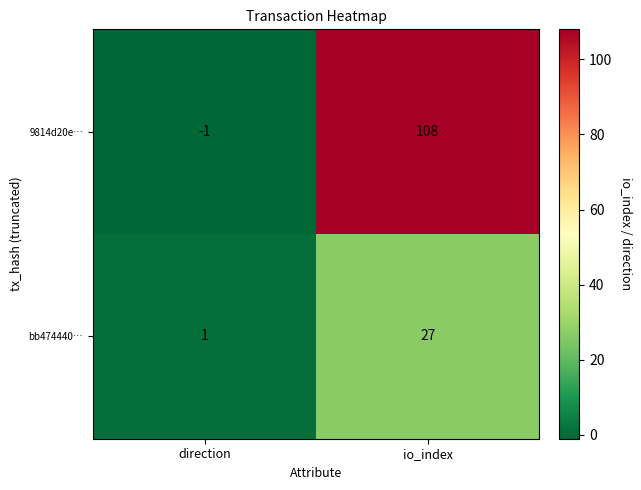

What is the minimum value shown in the chart?

-1